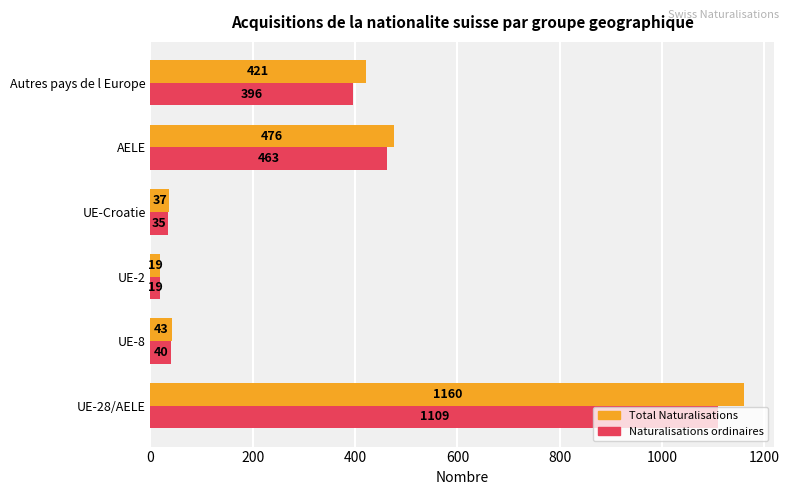

Rank the series by their average value, from highest to lowest.

Total Naturalisations, Naturalisations ordinaires